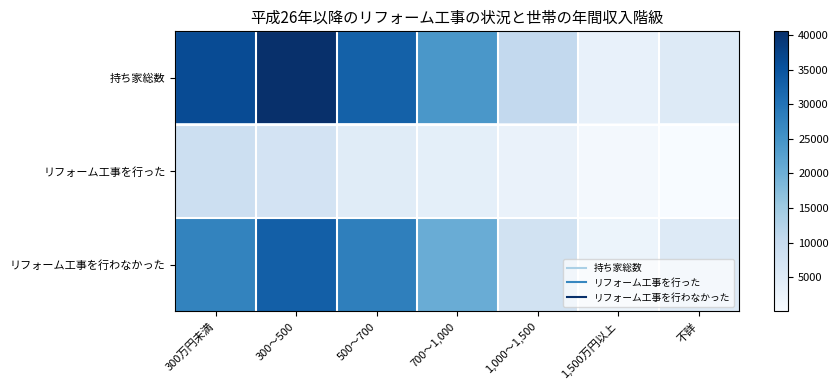

What is the difference between the highest and lowest values at 不詳?

5270